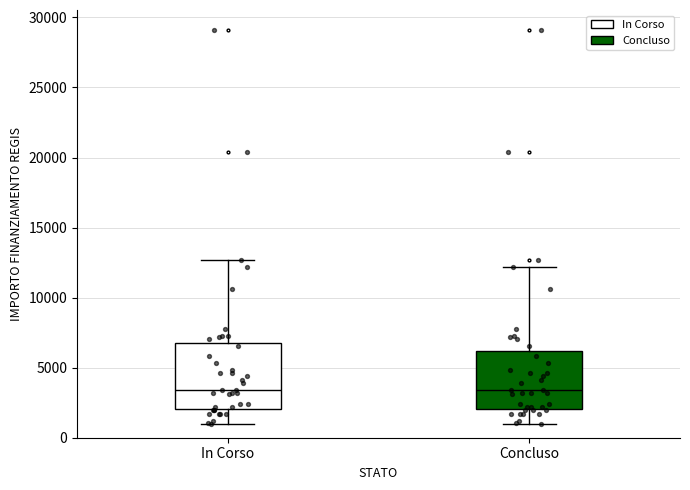

Which box is the tallest, from its lower edge to its upper edge?

In Corso